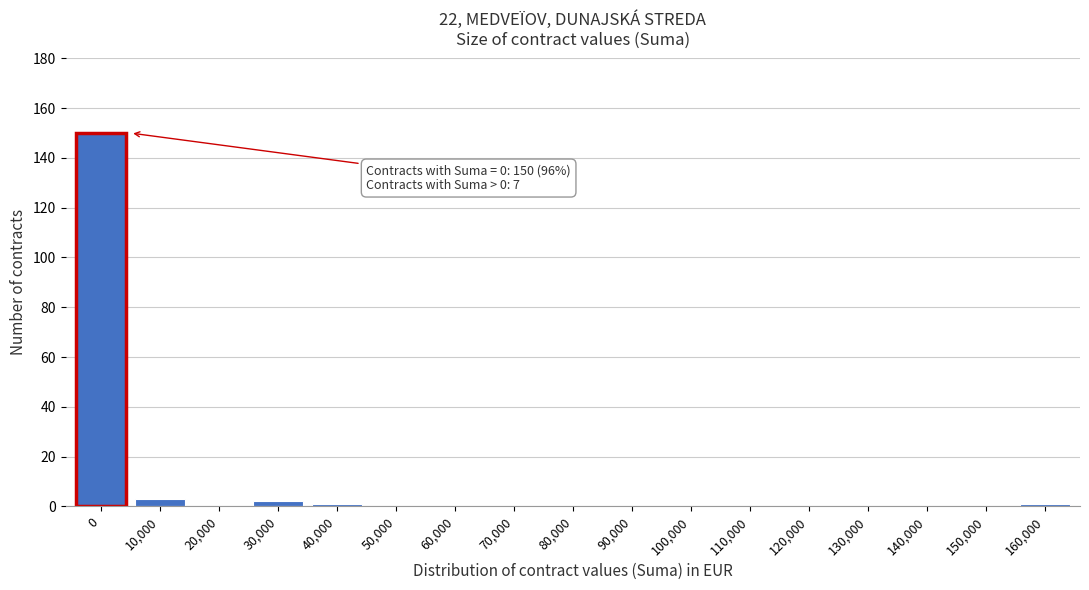

Reading right to left, list all the values displayed in this chart.

160,000=1	150,000=0	140,000=0	130,000=0	120,000=0	110,000=0	100,000=0	90,000=0	80,000=0	70,000=0	60,000=0	50,000=0	40,000=1	30,000=2	20,000=0	10,000=3	0=150